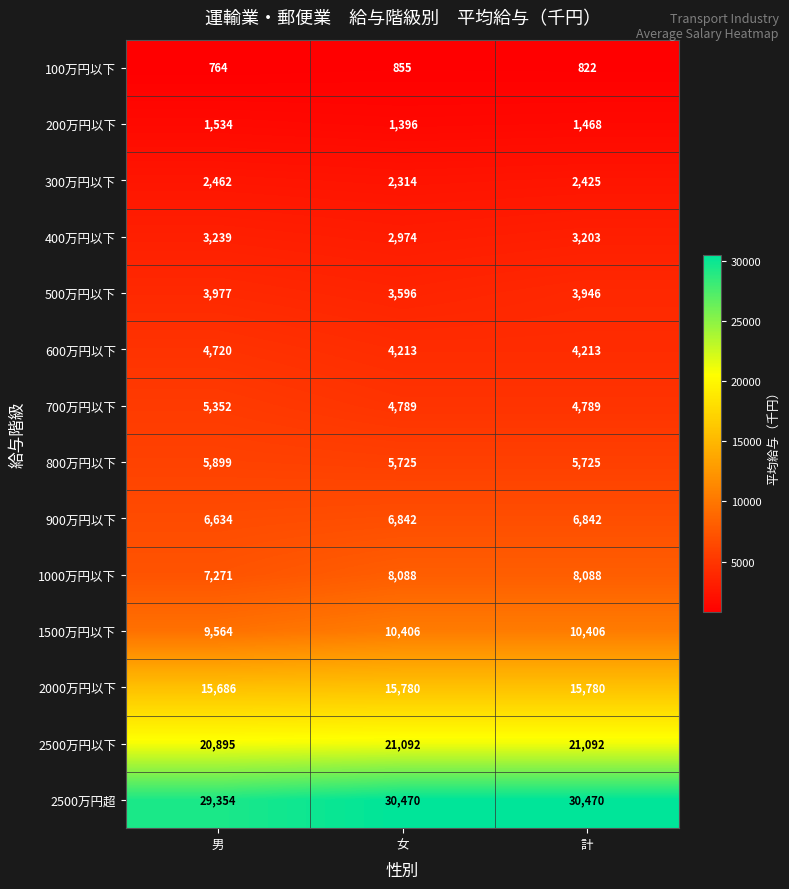

True or false: 800万円以下 has a value of 5899 at 男.

True